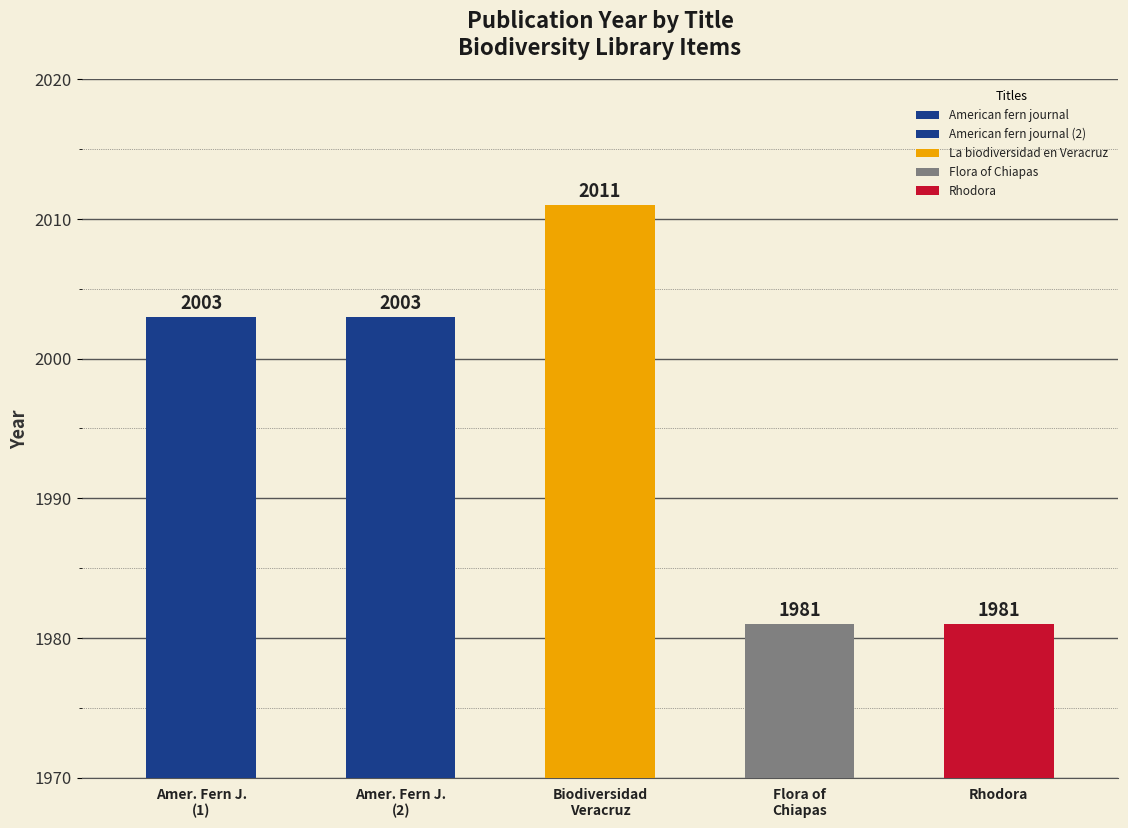

How many data points are above 2003?

1